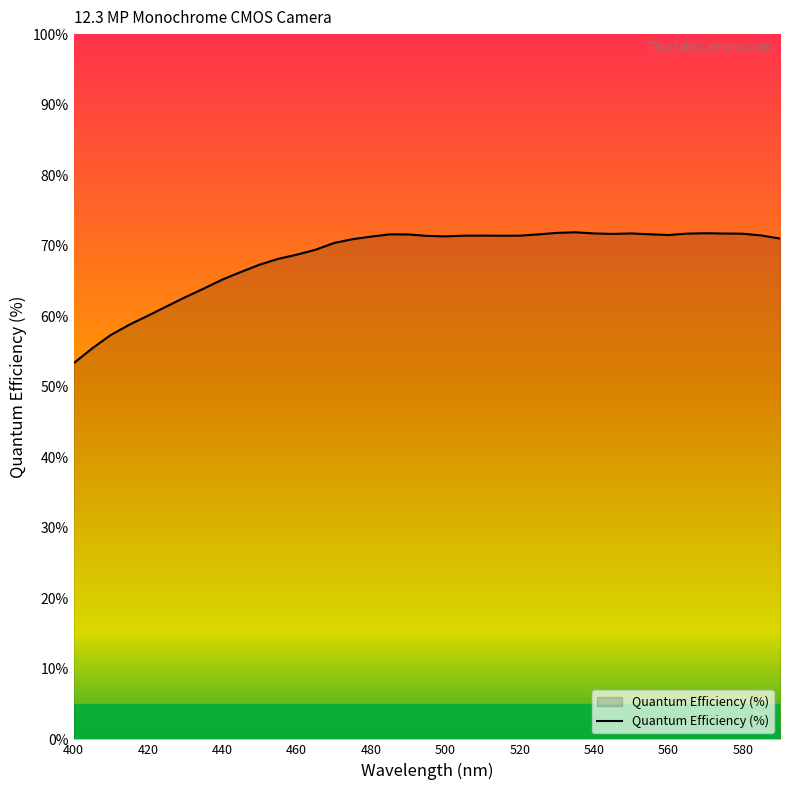

What is the greatest value displayed?

71.9